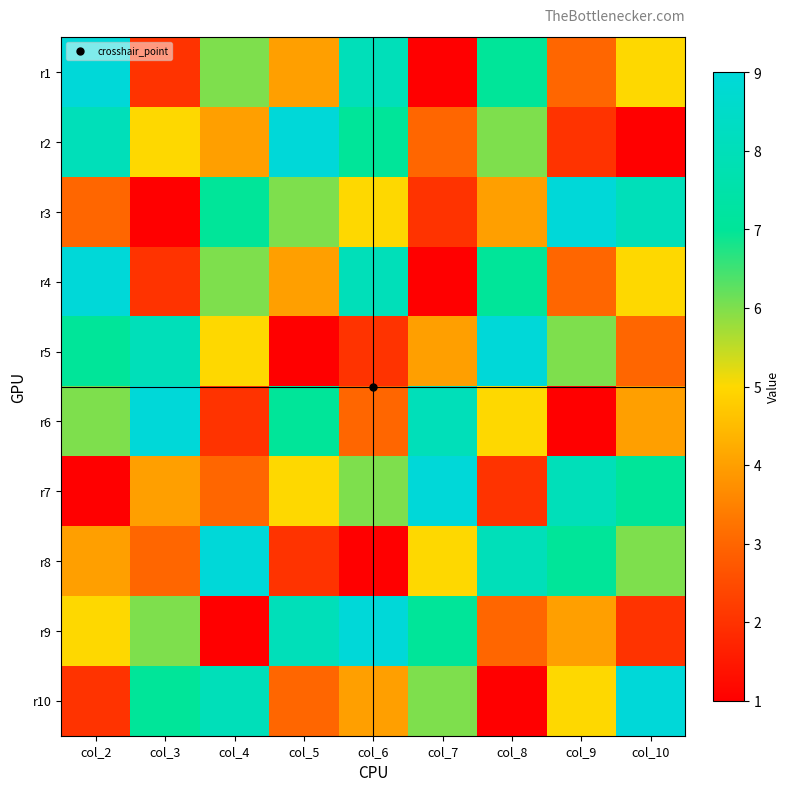

Reading left to right, list all the values displayed in this chart.

r1: col_2=9	col_3=2	col_4=6	col_5=4	col_6=8	col_7=1	col_8=7	col_9=3	col_10=5
r2: col_2=8	col_3=5	col_4=4	col_5=9	col_6=7	col_7=3	col_8=6	col_9=2	col_10=1
r3: col_2=3	col_3=1	col_4=7	col_5=6	col_6=5	col_7=2	col_8=4	col_9=9	col_10=8
r4: col_2=9	col_3=2	col_4=6	col_5=4	col_6=8	col_7=1	col_8=7	col_9=3	col_10=5
r5: col_2=7	col_3=8	col_4=5	col_5=1	col_6=2	col_7=4	col_8=9	col_9=6	col_10=3
r6: col_2=6	col_3=9	col_4=2	col_5=7	col_6=3	col_7=8	col_8=5	col_9=1	col_10=4
r7: col_2=1	col_3=4	col_4=3	col_5=5	col_6=6	col_7=9	col_8=2	col_9=8	col_10=7
r8: col_2=4	col_3=3	col_4=9	col_5=2	col_6=1	col_7=5	col_8=8	col_9=7	col_10=6
r9: col_2=5	col_3=6	col_4=1	col_5=8	col_6=9	col_7=7	col_8=3	col_9=4	col_10=2
r10: col_2=2	col_3=7	col_4=8	col_5=3	col_6=4	col_7=6	col_8=1	col_9=5	col_10=9